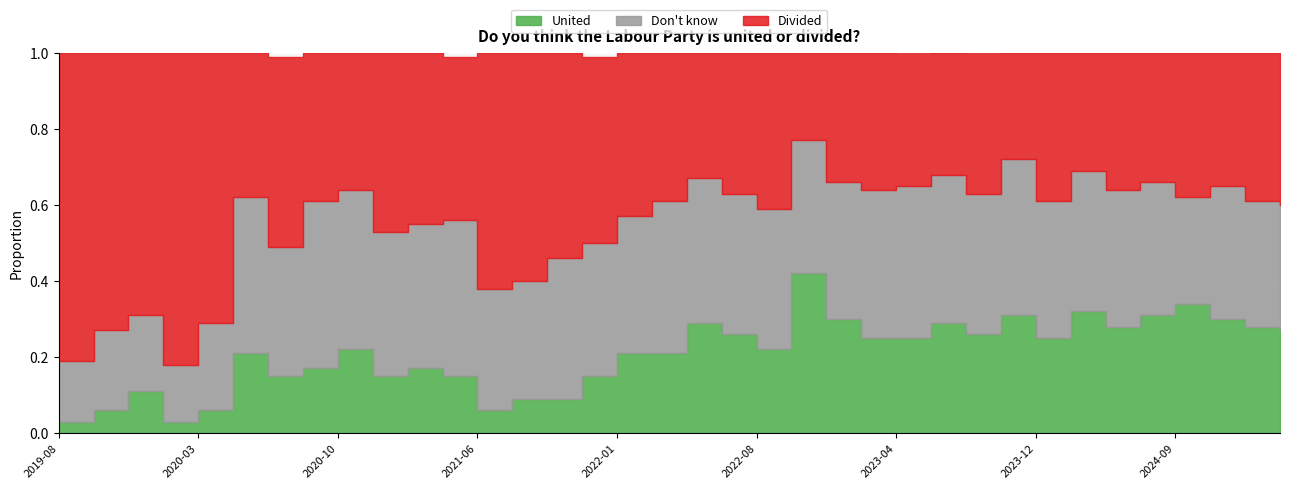

List the series in order of their peak value, lowest first.

United, Don't know, Divided